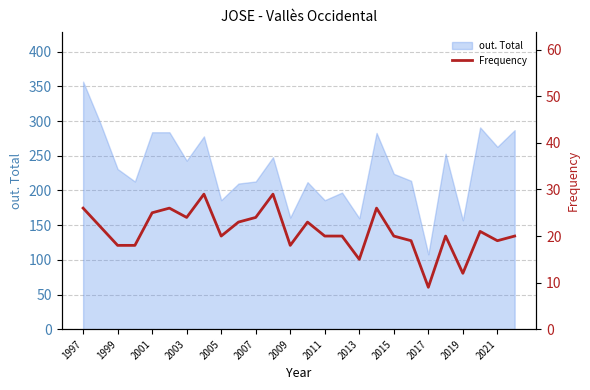

What is the highest value of the out. Total series?

357